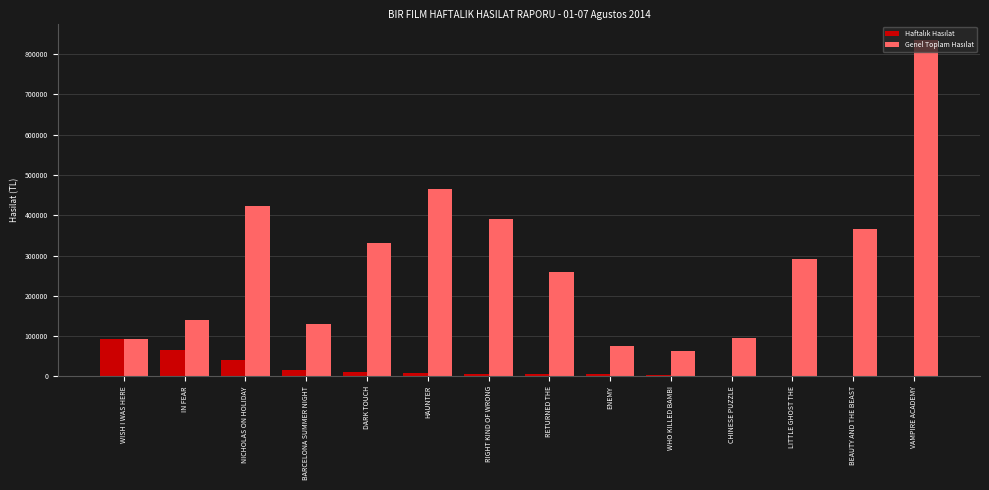

Which label corresponds to the largest value in the chart?

VAMPIRE ACADEMY